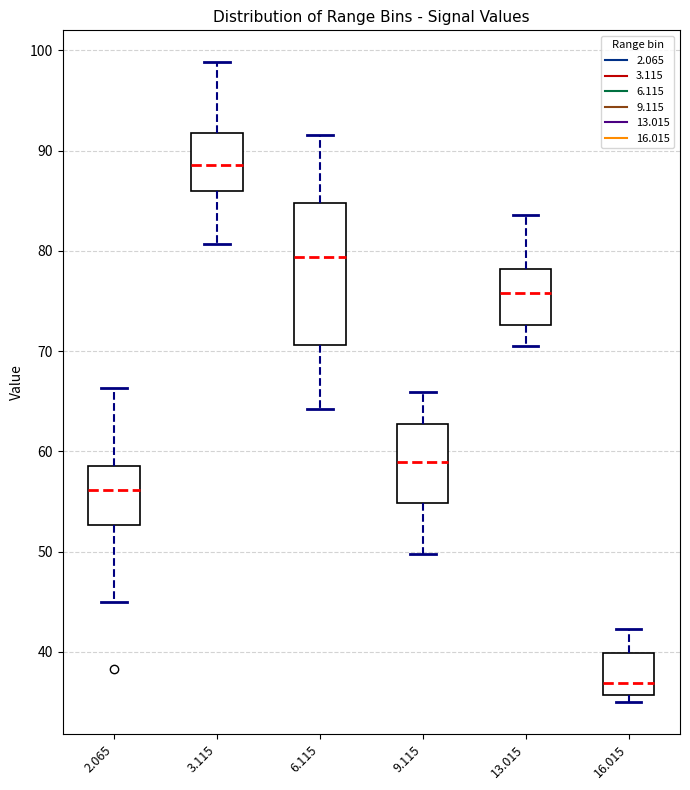

Reading left to right, transcribe this box plot: for each box, give where its median line is, the range the box spans, and where its two whiskers end, as read against the y-axis. The values are not printed on the chart, so give them approximately, as read against the axis.

2.065: median 56, box 53 to 59, whiskers 45 to 66
3.115: median 89, box 86 to 92, whiskers 81 to 99
6.115: median 79, box 71 to 85, whiskers 64 to 92
9.115: median 59, box 55 to 63, whiskers 50 to 66
13.015: median 76, box 73 to 78, whiskers 71 to 84
16.015: median 37, box 36 to 40, whiskers 35 to 42